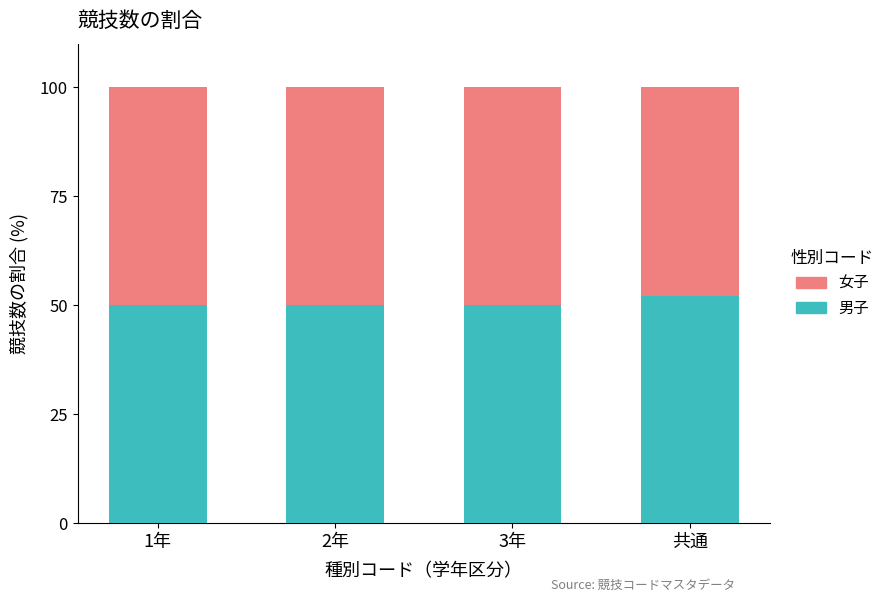

What are all the series names shown in the legend?

女子, 男子